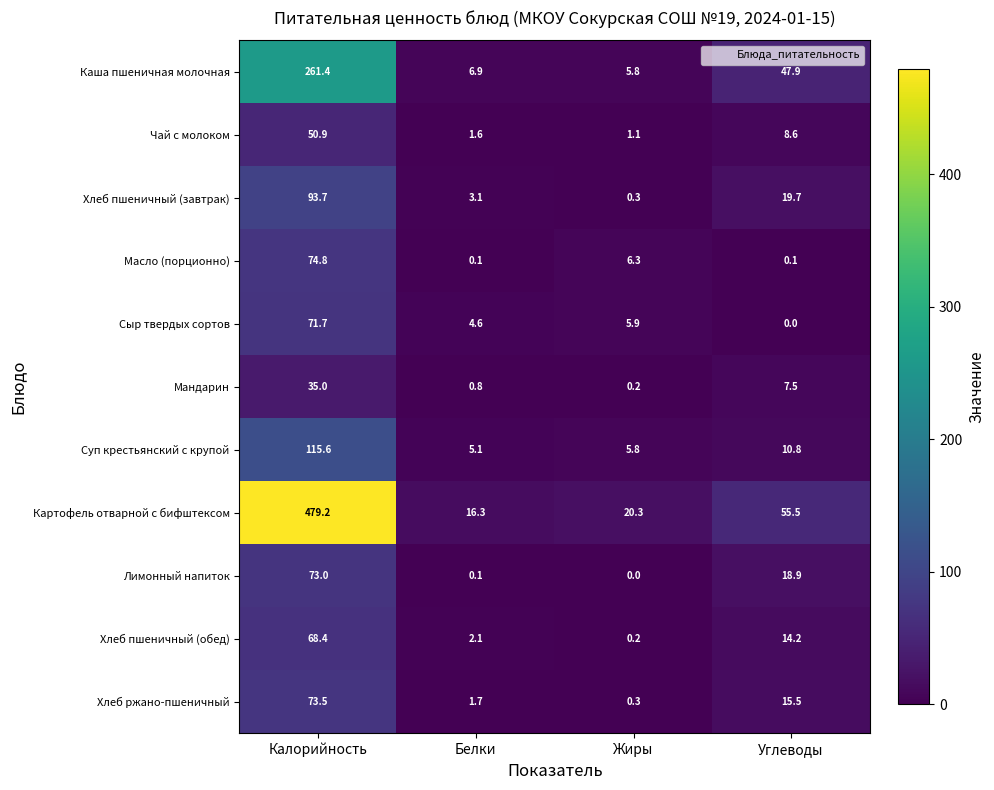

Count the number of categories in the chart.

4